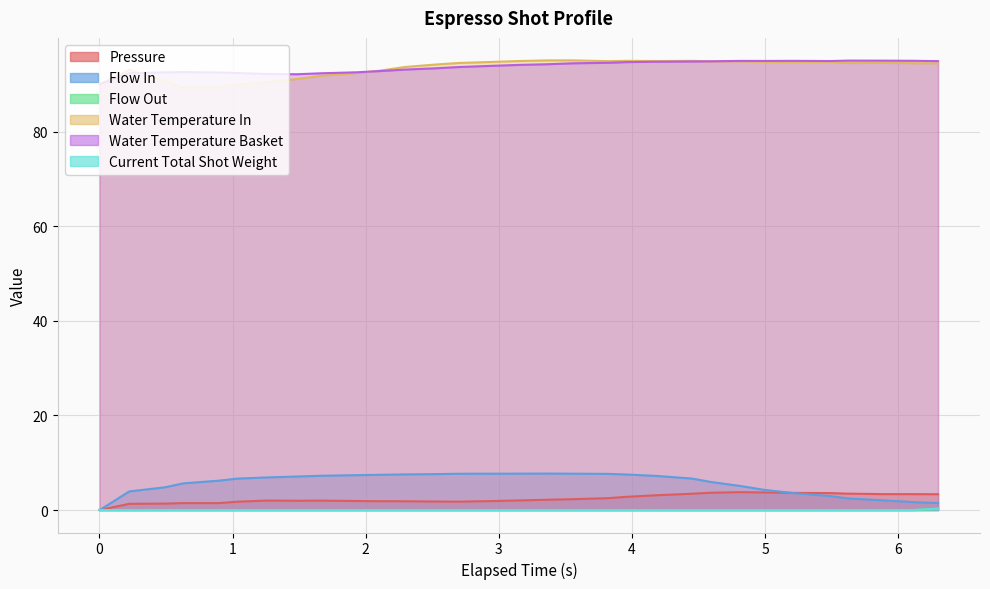

Which series has the largest total across all categories?

water_temperature_basket